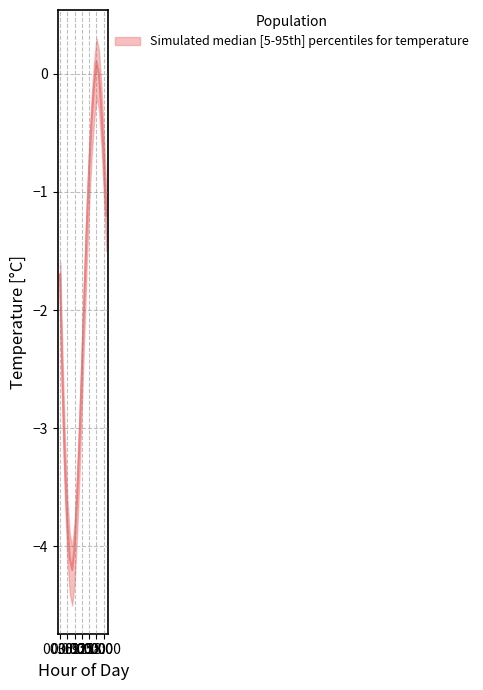

Which series has the largest total across all categories?

temperature_upper